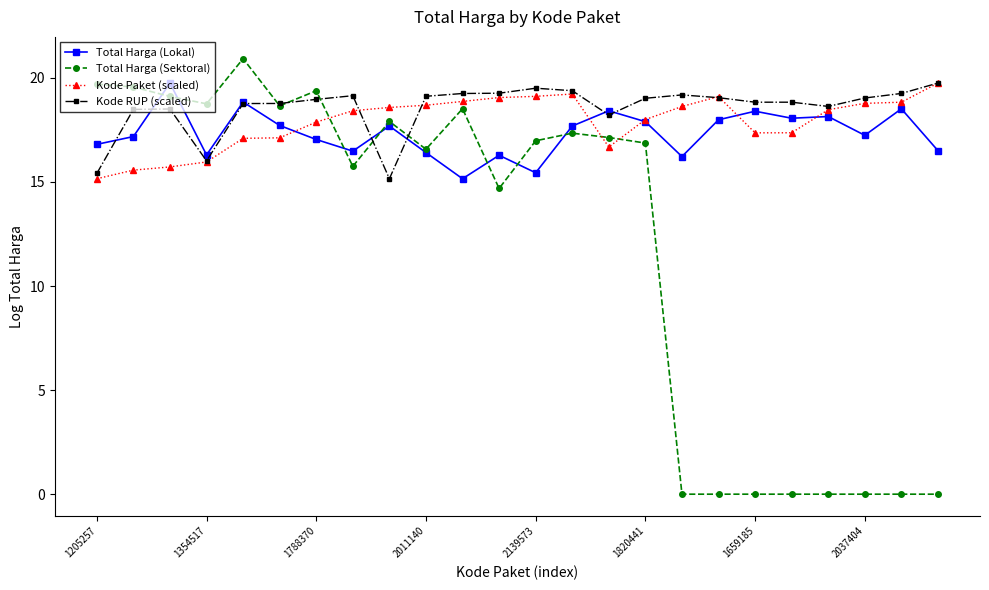

True or false: Total Harga (Lokal) has more than 1 interior local peaks.

True